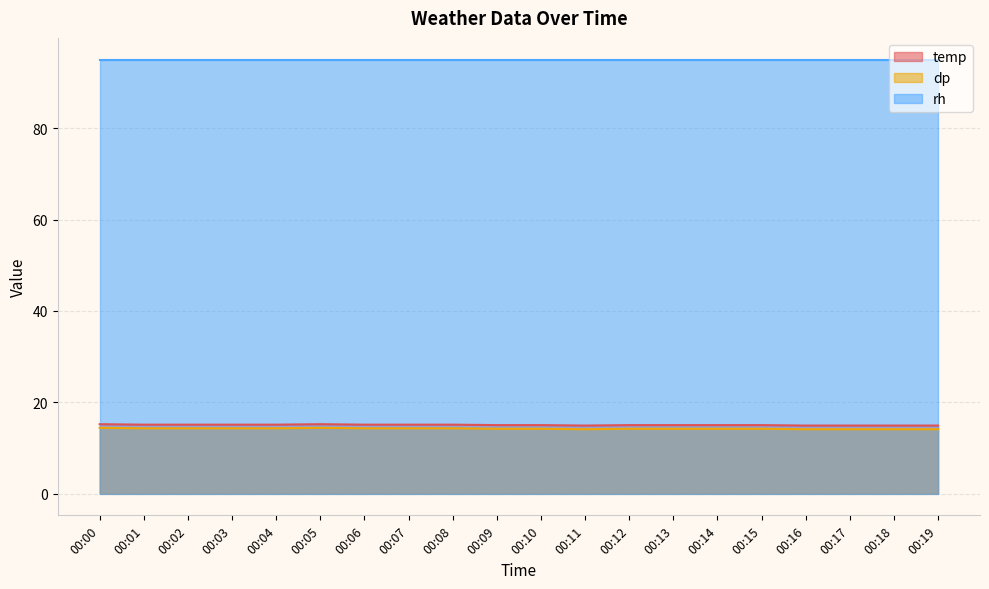

The value of rh at 00:08 is 95.0. True or false?

True